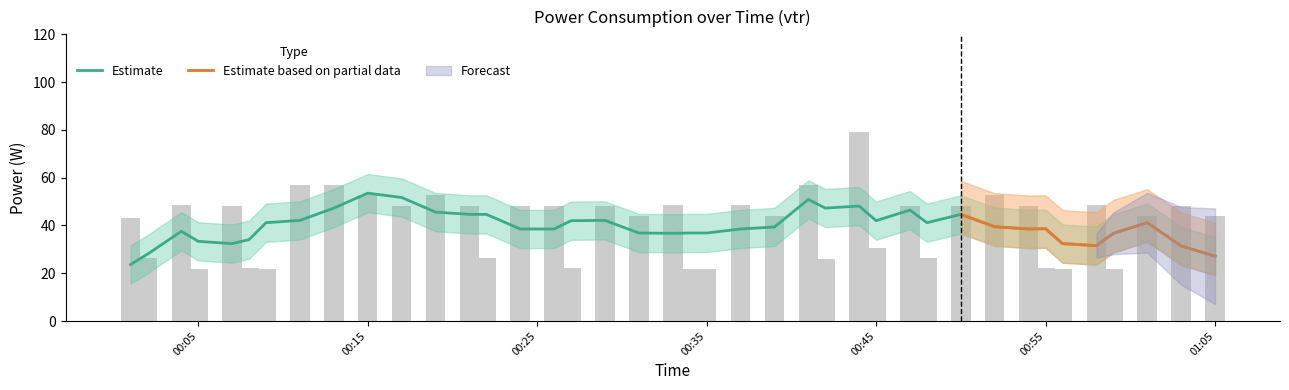

What is the greatest value displayed?

79.2